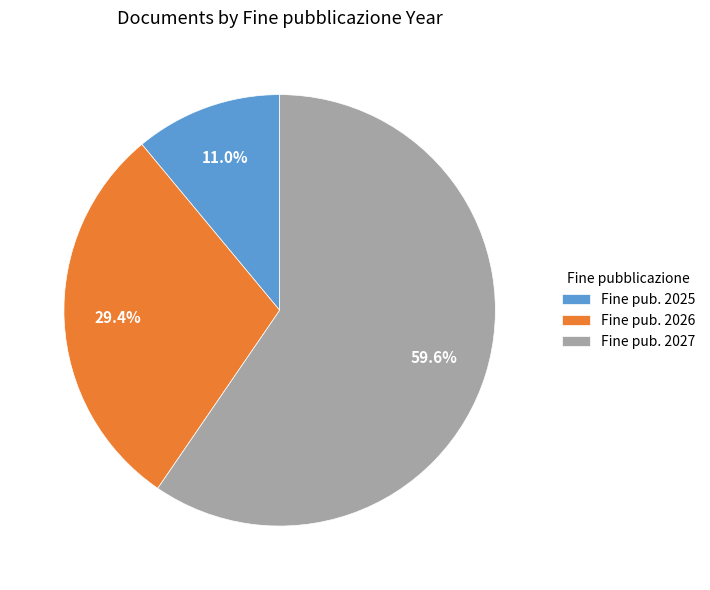

Count the number of slices in the pie.

3